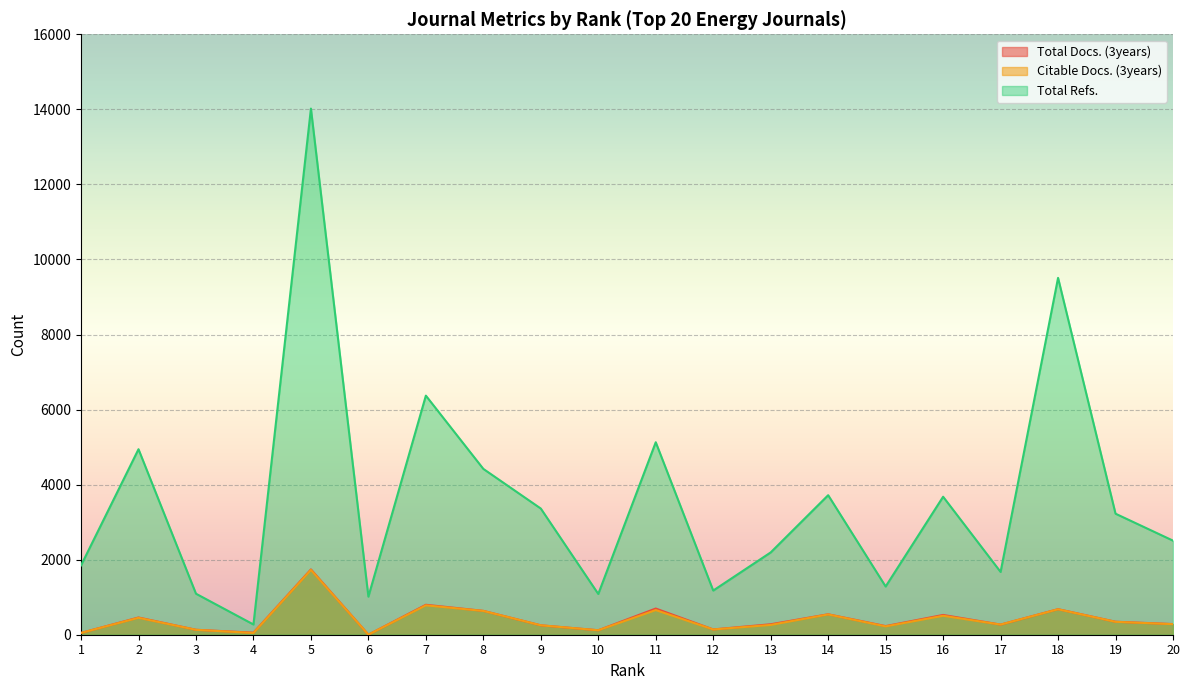

Where is Citable Docs. (3years) nearest to the value 864?

7